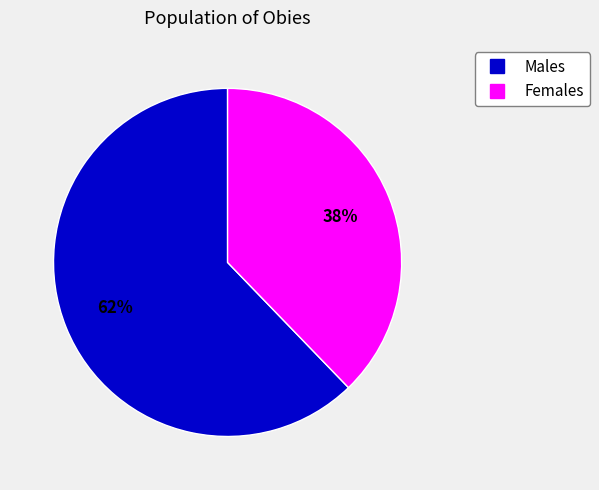

To the nearest percent, what is the difference between the largest and smallest slice percentages?

24%